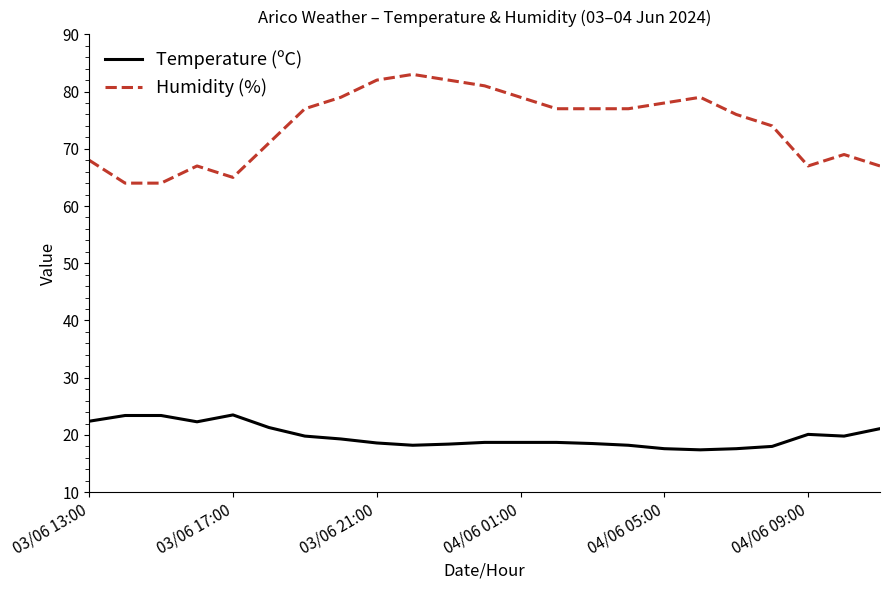

What is the maximum value shown in the chart?

83.0